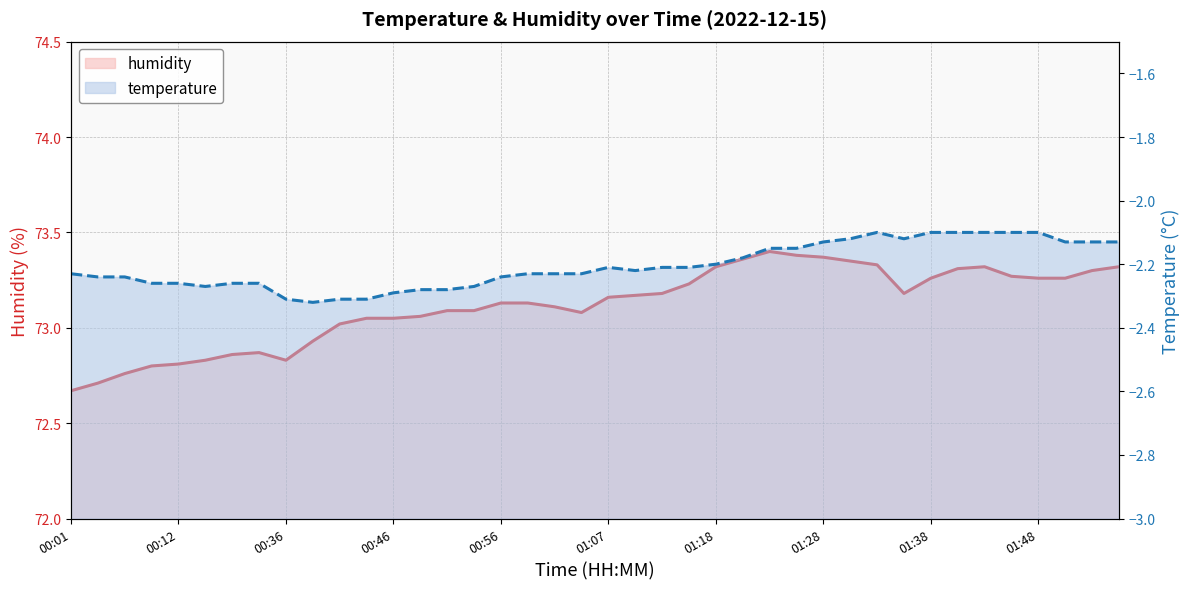

What is the total value across all series at 18?

70.9